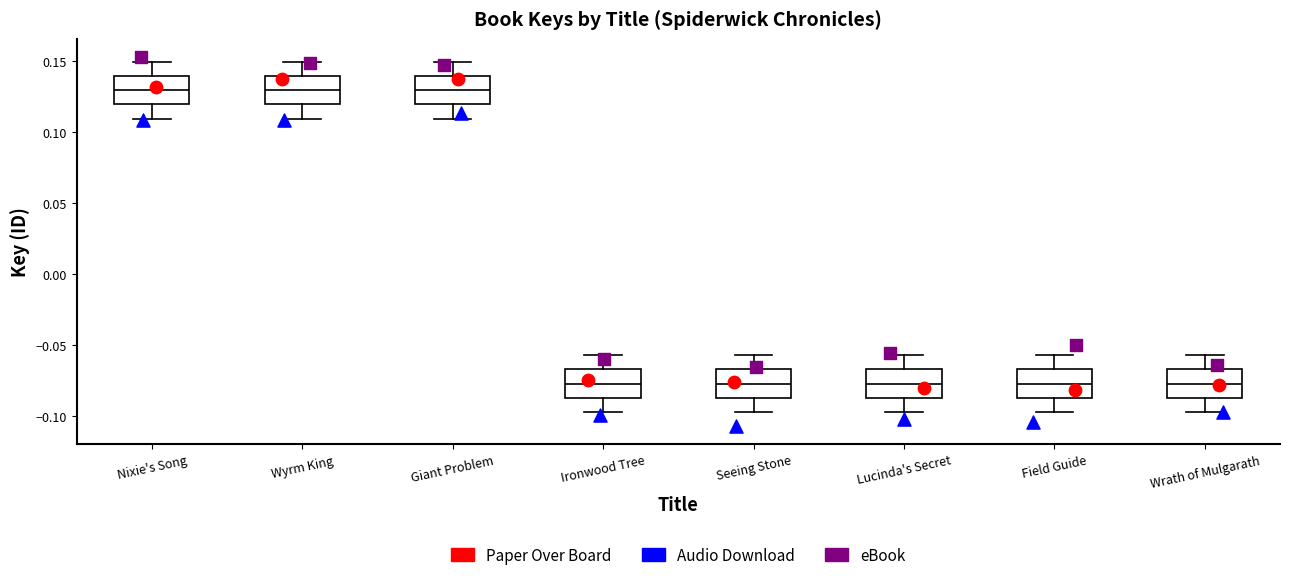

Reading left to right, read every box against the y-axis: the position of its median line, the range the box covers, and the ends of its whiskers. The values are not printed on the chart, so give them approximately, as read against the axis.

Nixie's Song: median 0.130, box 0.120 to 0.140, whiskers 0.110 to 0.150
Wyrm King: median 0.130, box 0.120 to 0.140, whiskers 0.110 to 0.150
Giant Problem: median 0.130, box 0.120 to 0.140, whiskers 0.110 to 0.150
Ironwood Tree: median -0.075, box -0.085 to -0.065, whiskers -0.095 to -0.055
Seeing Stone: median -0.075, box -0.085 to -0.065, whiskers -0.095 to -0.055
Lucinda's Secret: median -0.075, box -0.085 to -0.065, whiskers -0.095 to -0.055
Field Guide: median -0.075, box -0.085 to -0.065, whiskers -0.095 to -0.055
Wrath of Mulgarath: median -0.075, box -0.085 to -0.065, whiskers -0.095 to -0.055